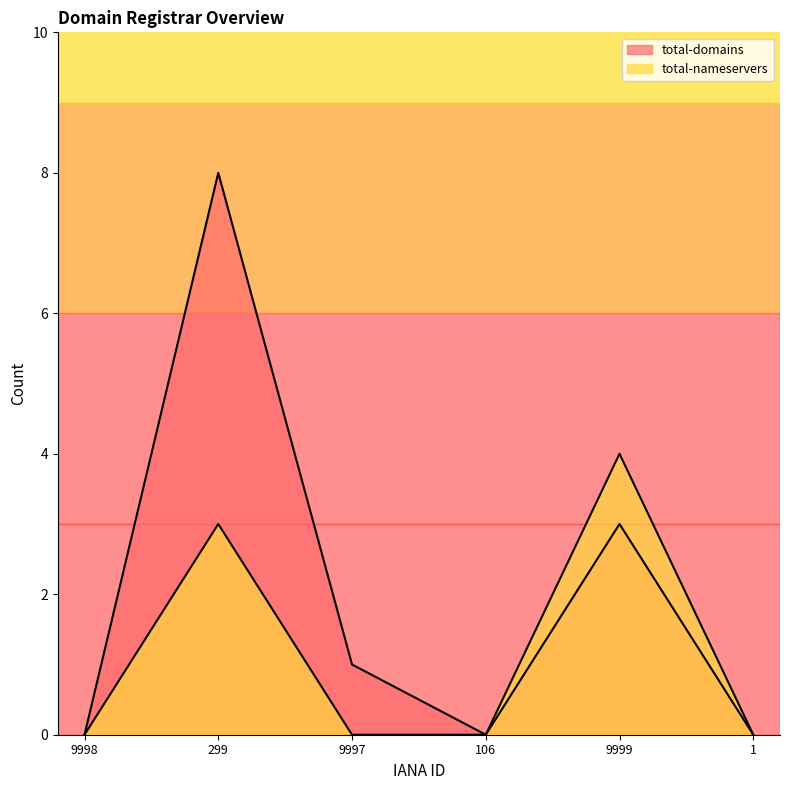

How many interior local peaks does the total-domains series have?

2